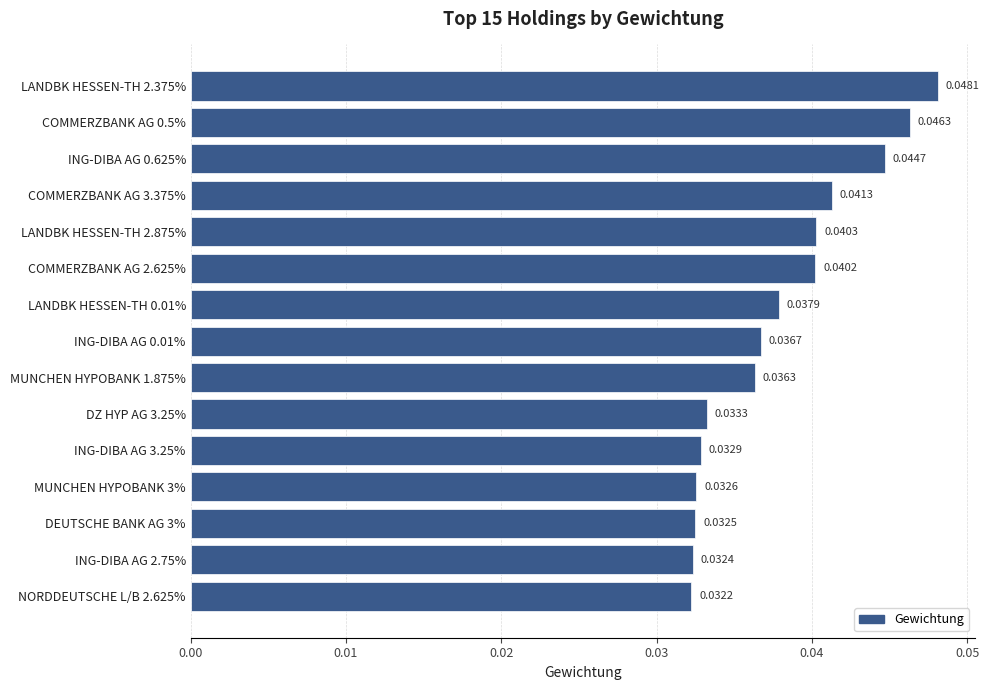

List the labels in order of value, smallest first.

NORDDEUTSCHE L/B 2.625%, ING-DIBA AG 2.75%, DEUTSCHE BANK AG 3%, MUNCHEN HYPOBANK 3%, ING-DIBA AG 3.25%, DZ HYP AG 3.25%, MUNCHEN HYPOBANK 1.875%, ING-DIBA AG 0.01%, LANDBK HESSEN-TH 0.01%, COMMERZBANK AG 2.625%, LANDBK HESSEN-TH 2.875%, COMMERZBANK AG 3.375%, ING-DIBA AG 0.625%, COMMERZBANK AG 0.5%, LANDBK HESSEN-TH 2.375%